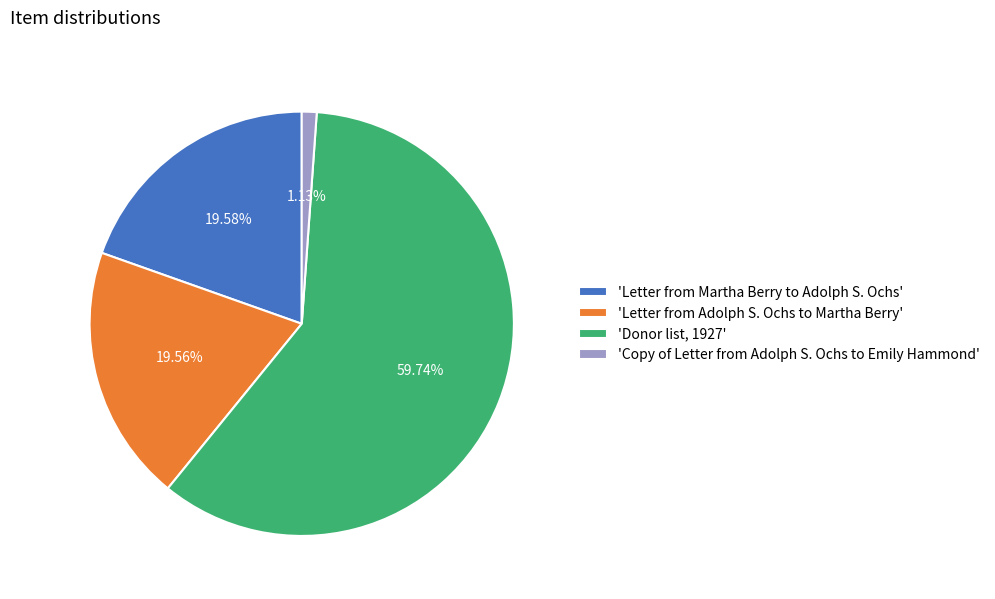

What is the majority slice?

'Donor list, 1927'